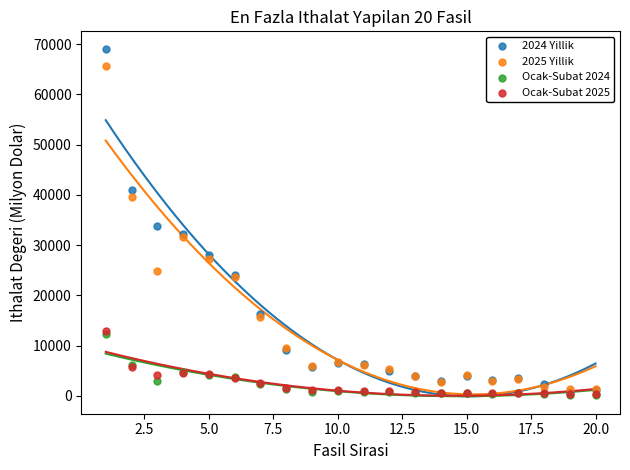

Which series has the widest spread of Y values?

2024 Yillik